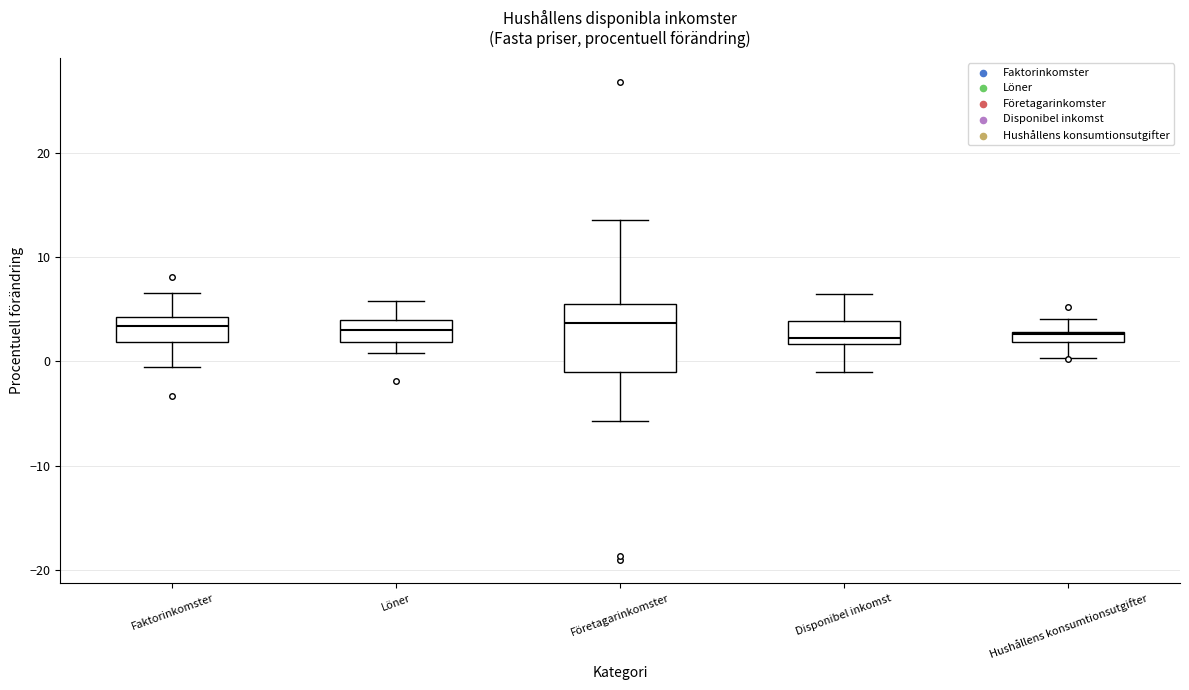

Where is the lower edge of the box for Disponibel inkomst on the y-axis? The values are not printed on the chart, so give them approximately, as read against the axis.

2